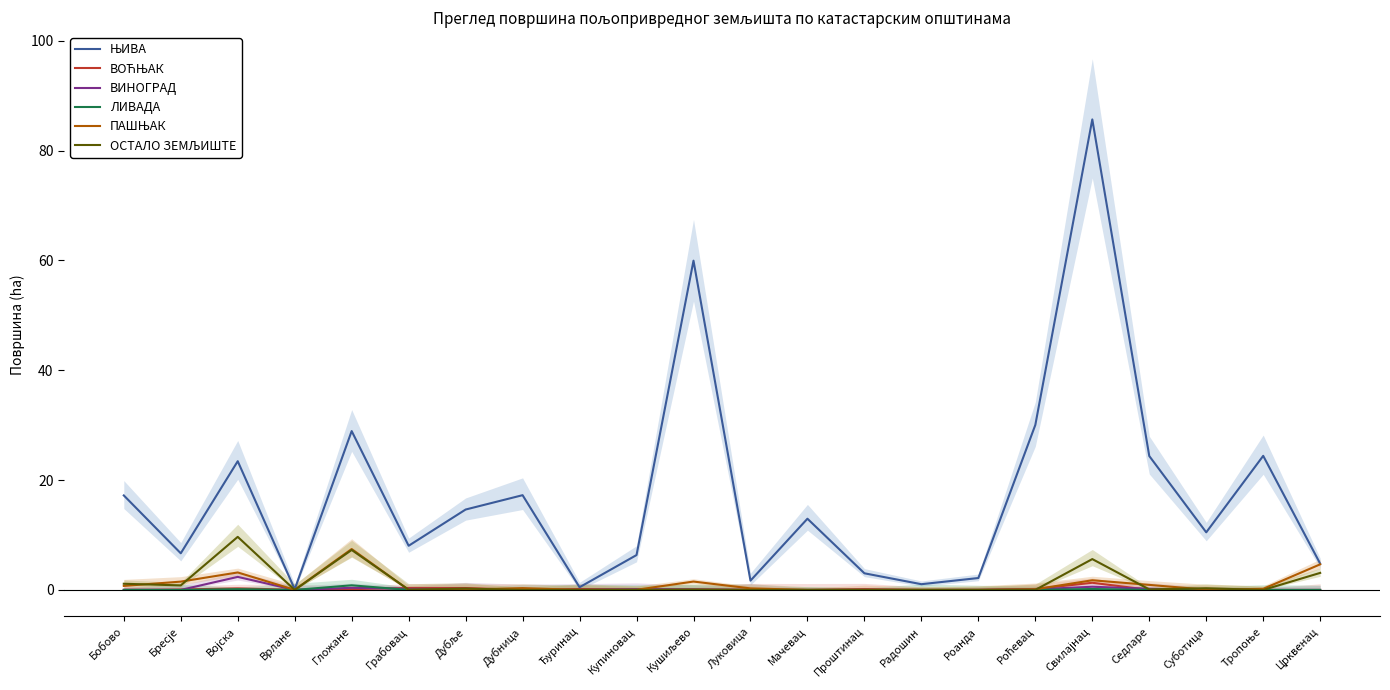

What is the label of the 15th point from the right?

Дубница